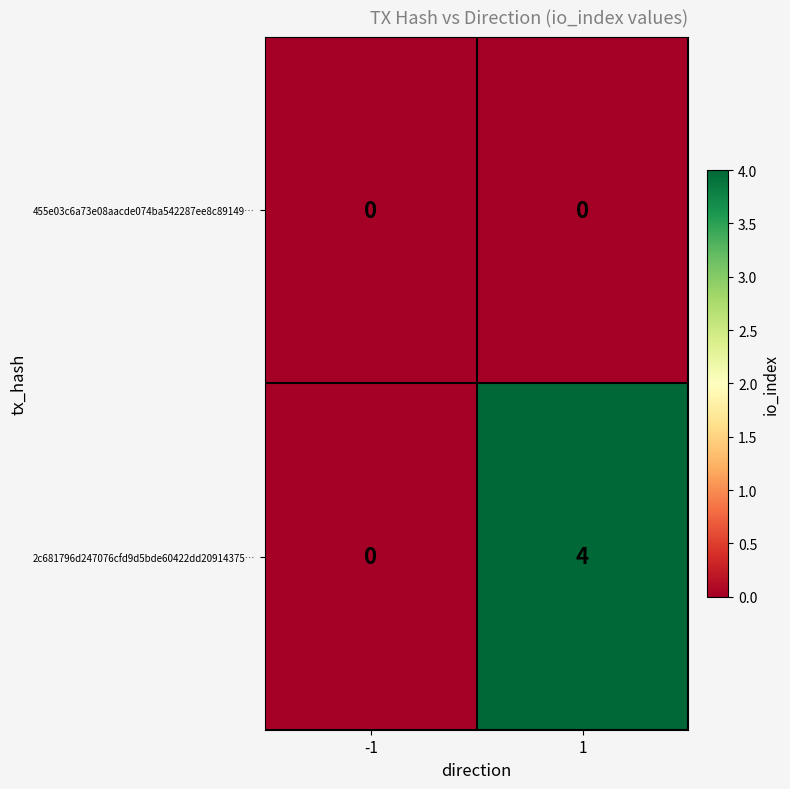

Which series changed the most between -1 and 1?

2c681796d247076cfd9d5bde60422dd20914375…